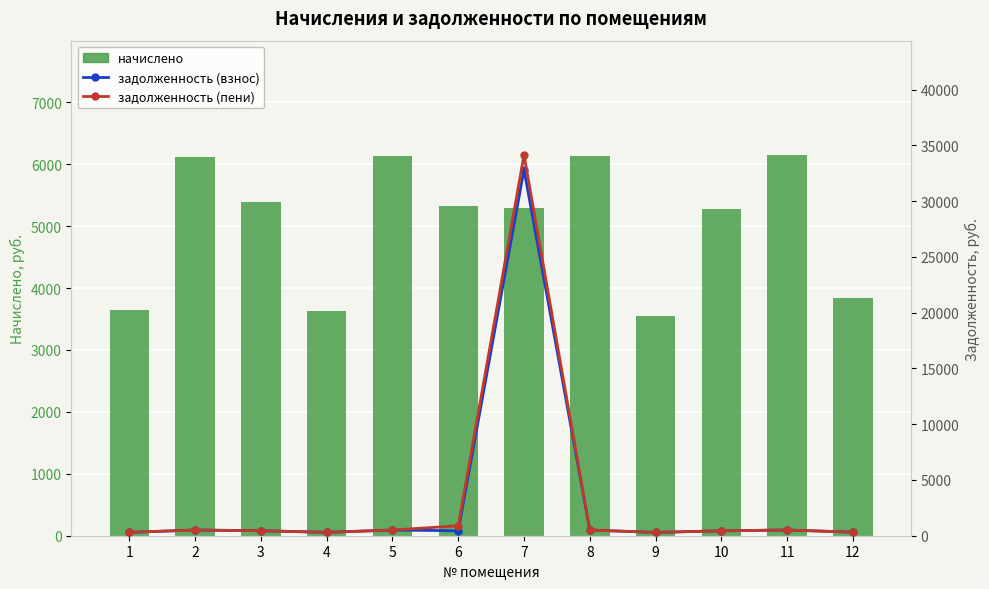

How many data points does each series have?

12